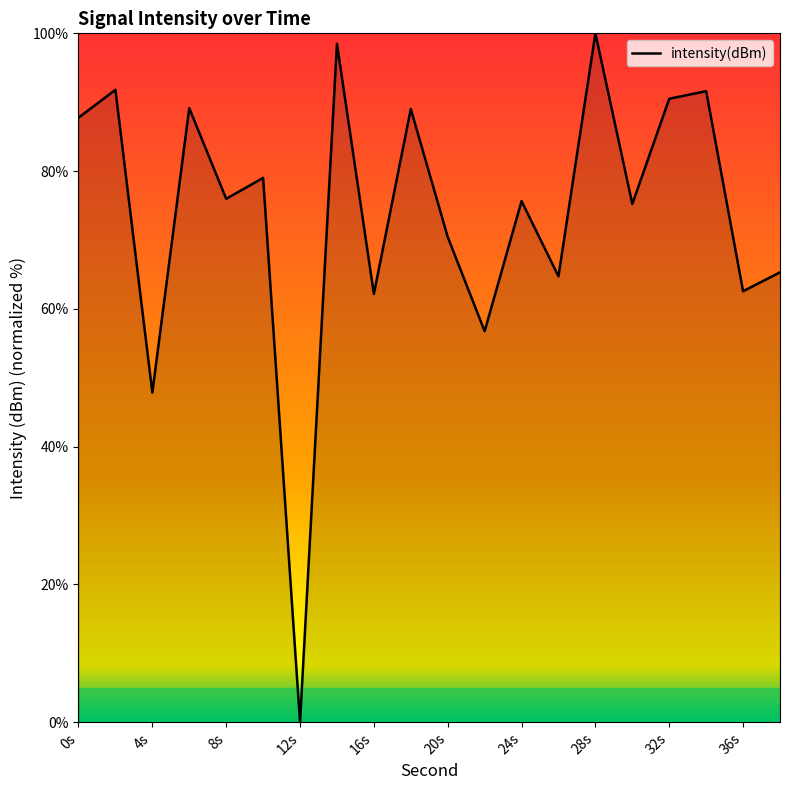

What is the sum of all values?

1474.0